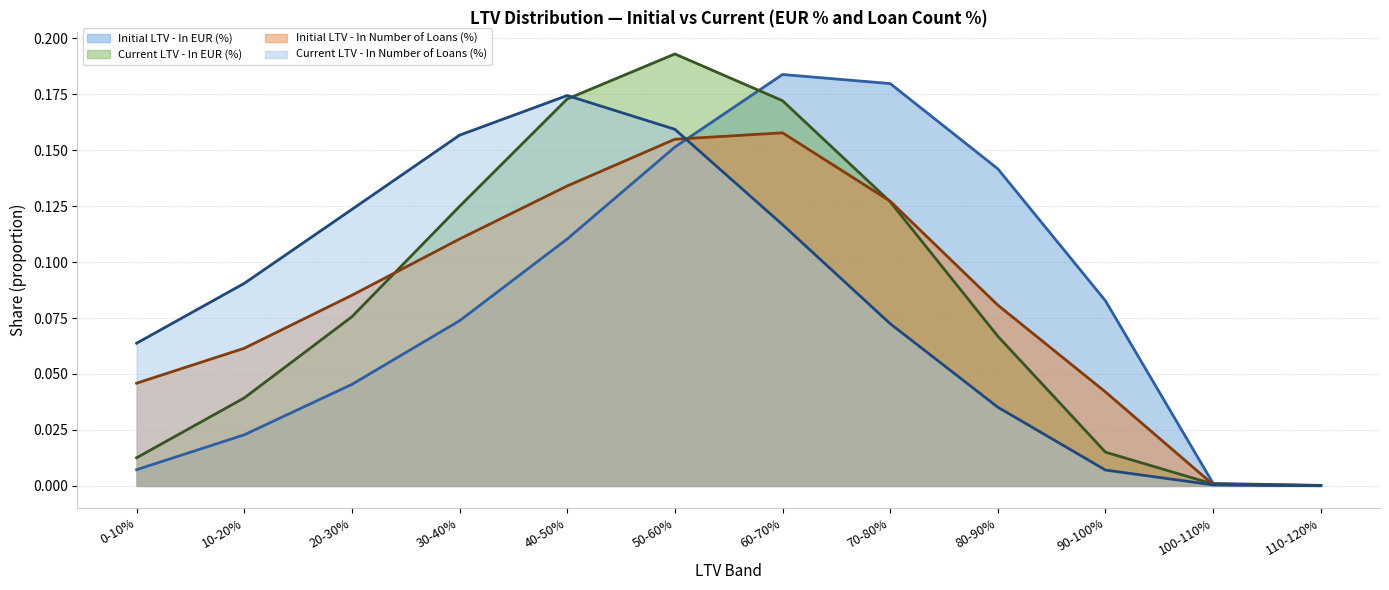

How many lines are shown in the chart?

4